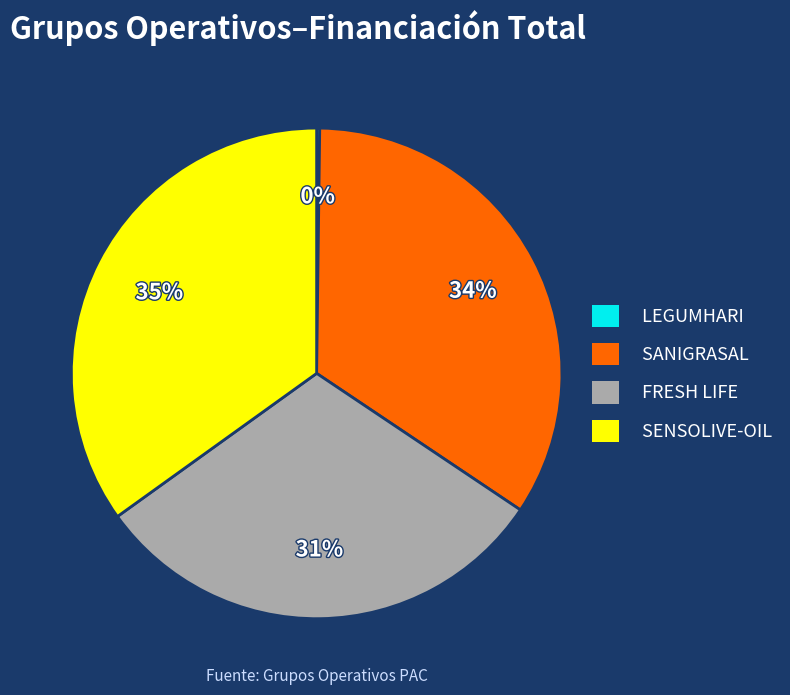

Is the sum of SANIGRASAL and SENSOLIVE-OIL greater than half?

Yes